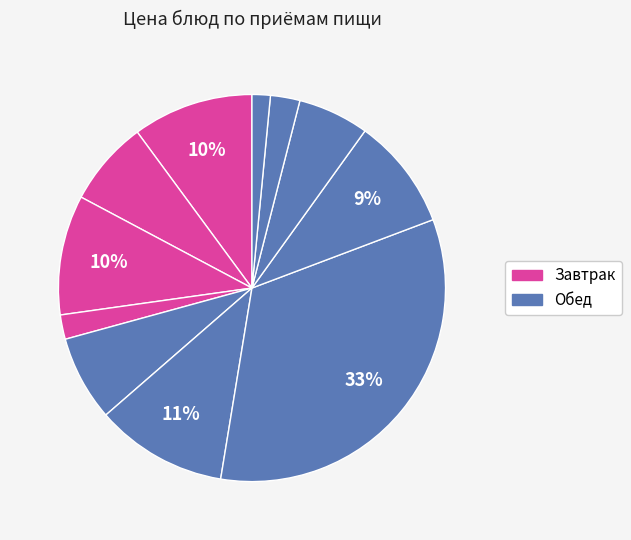

How many slices are in this pie chart?

11